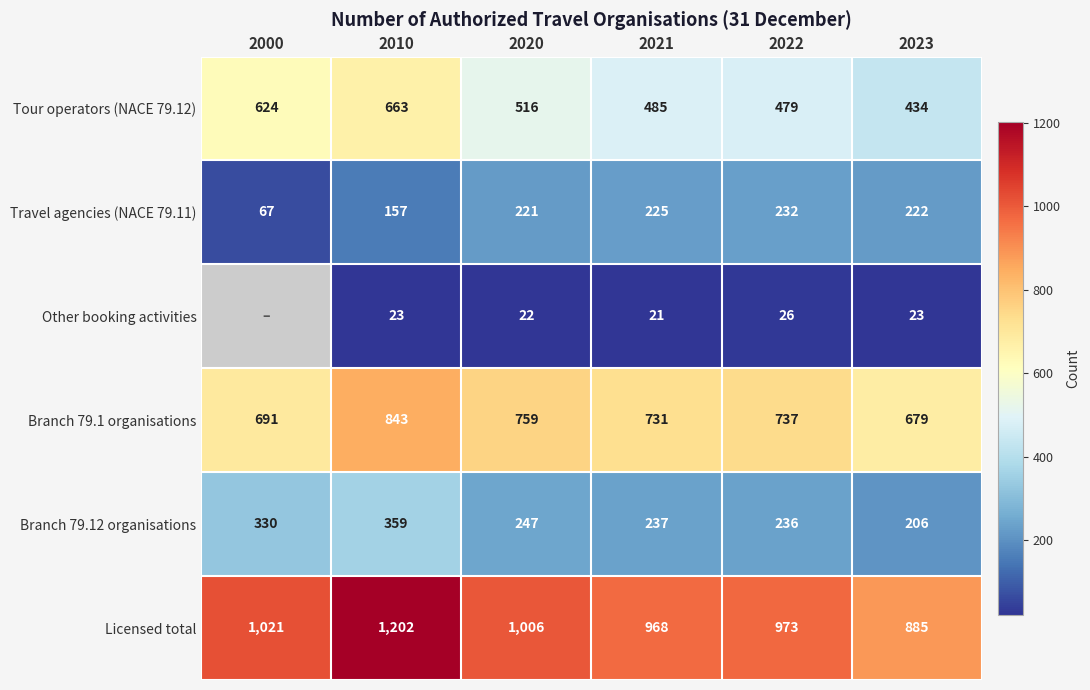

The value of Tour operators (NACE 79.12) at 2023 is 699.0. True or false?

False